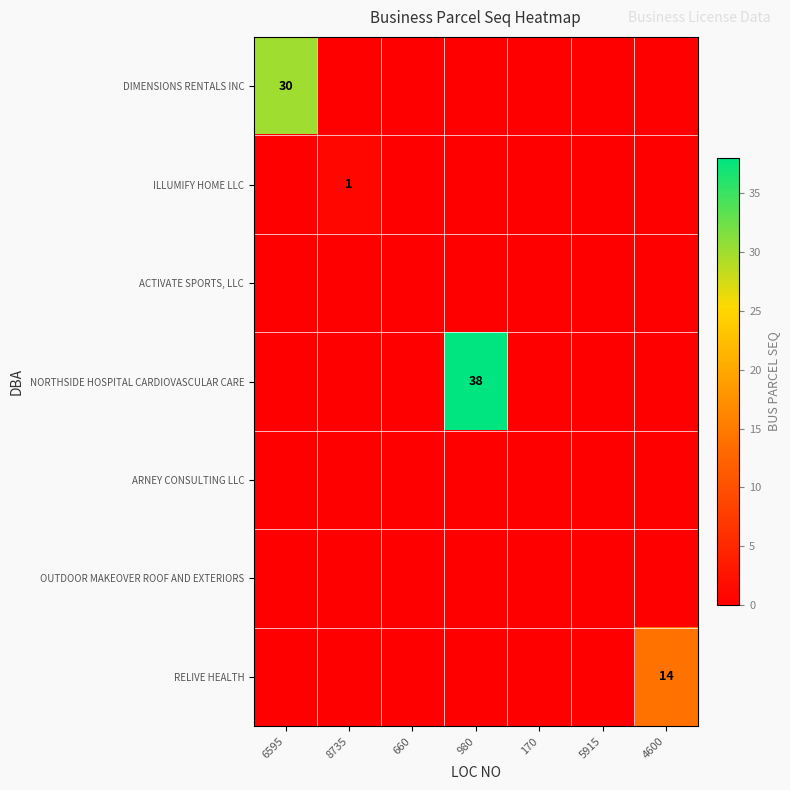

Count the number of categories in the chart.

7